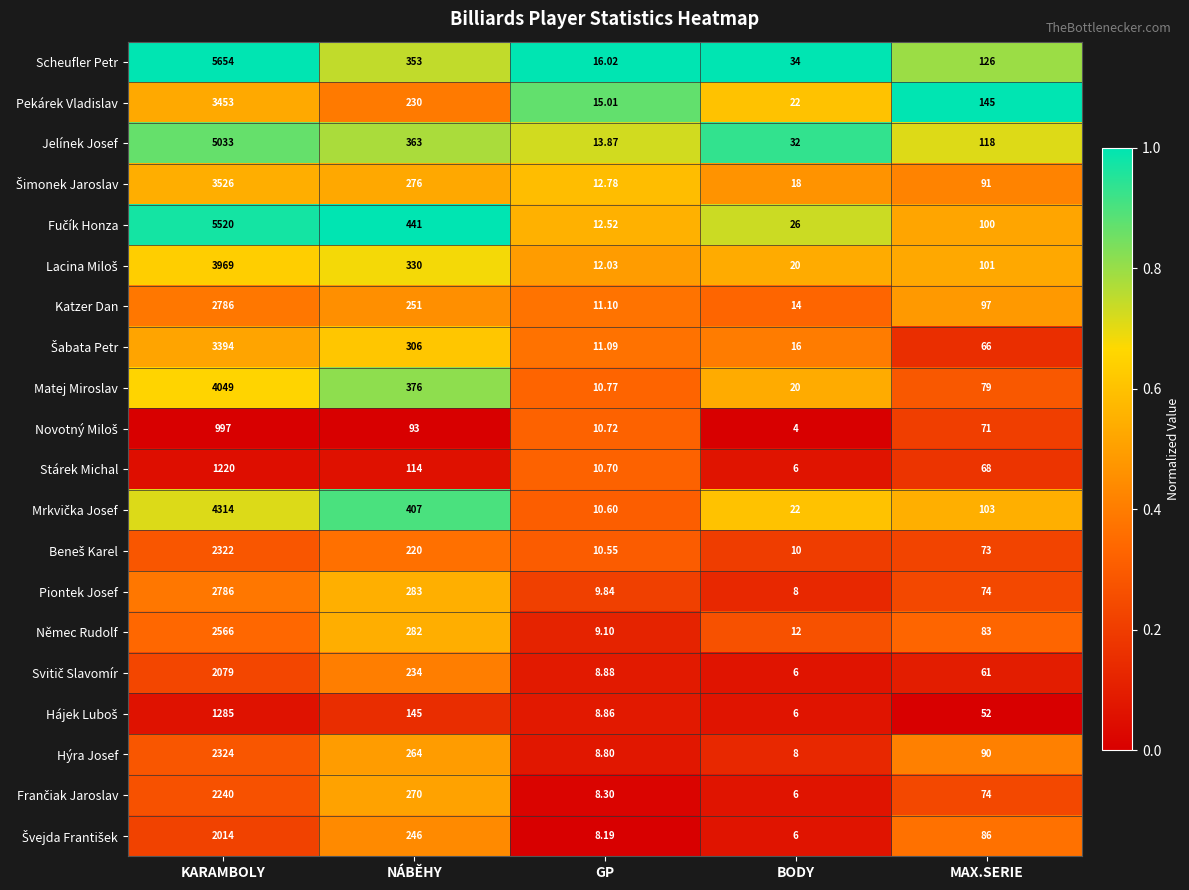

Where is Piontek Josef nearest to the value 1397?

NÁBĚHY